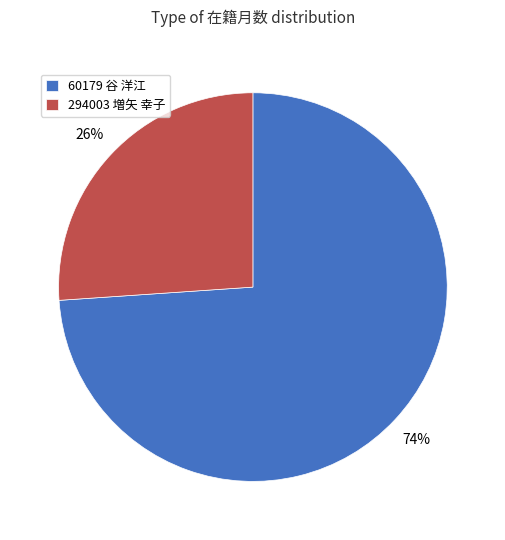

Is it true that 60179 谷 洋江 is 80% of the pie?

False